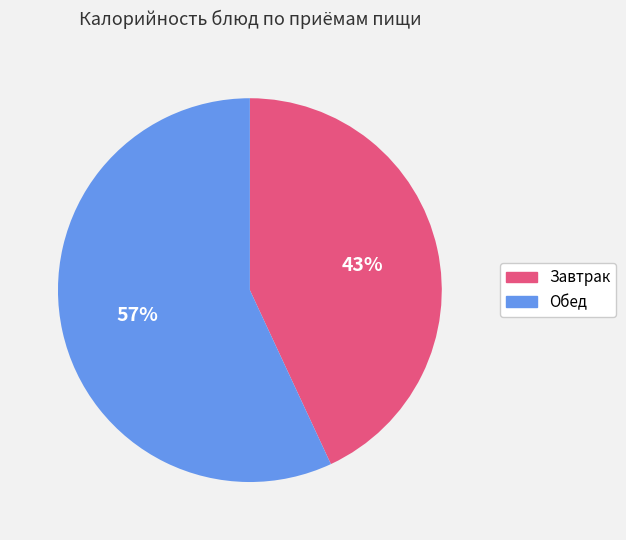

Is there a majority slice in this chart?

Yes